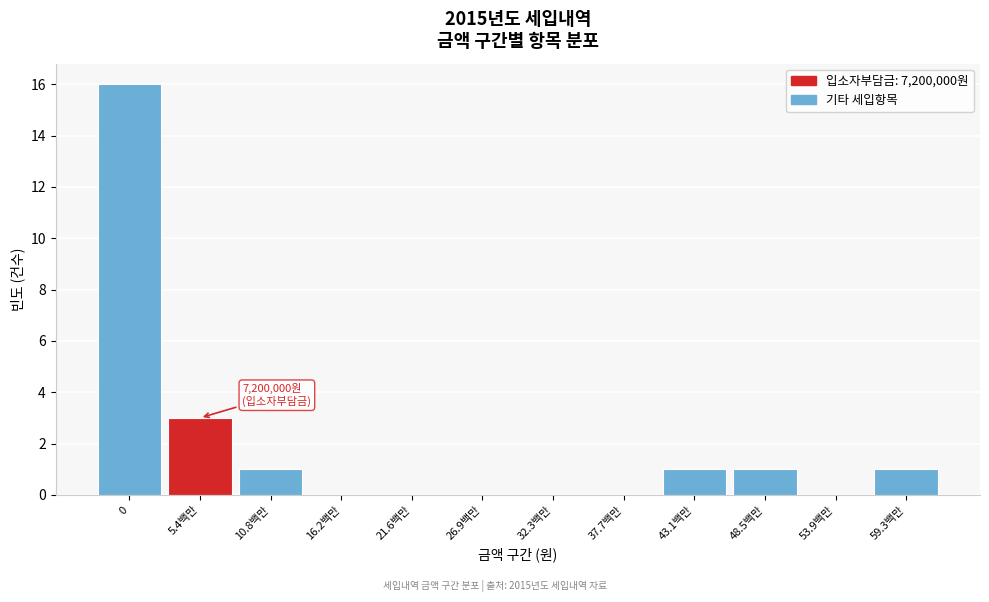

Reading left to right, extract all data points from this chart.

0=16	5.4백만=3	10.8백만=1	16.2백만=0	21.6백만=0	26.9백만=0	32.3백만=0	37.7백만=0	43.1백만=1	48.5백만=1	53.9백만=0	59.3백만=1